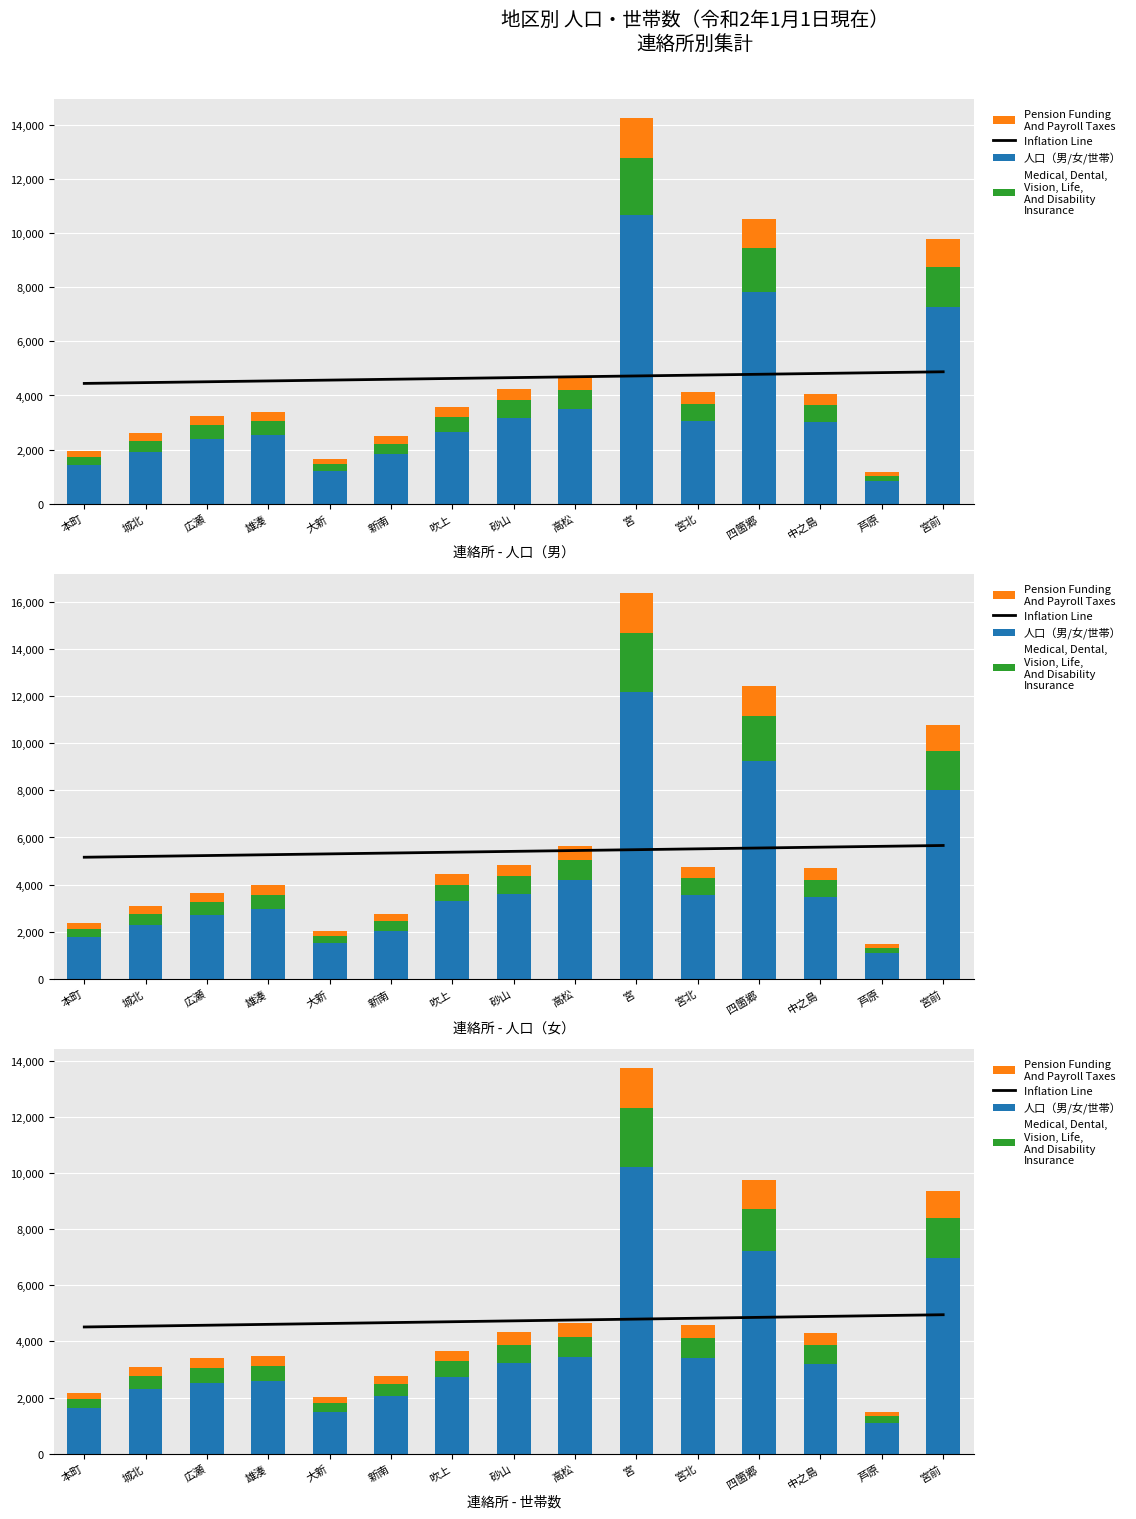

Is the value of 人口（男/女/世帯） at 広瀬 greater than the value of Pension Funding
And Payroll Taxes at 本町?

Yes